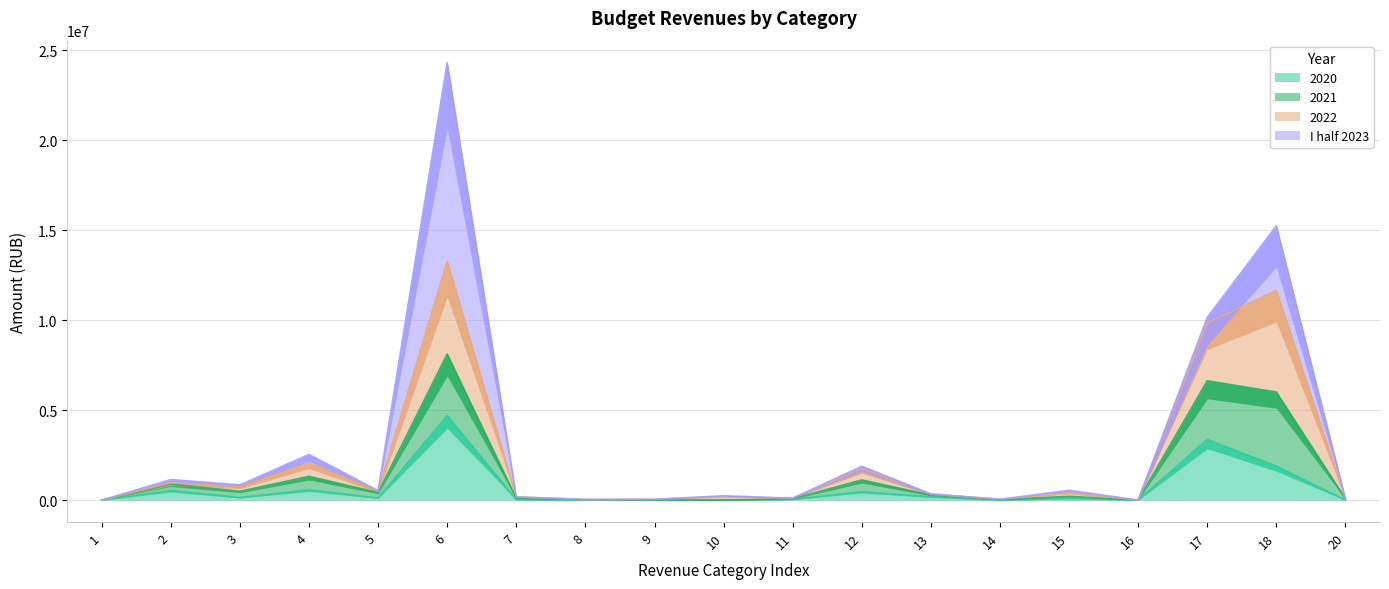

The value of 2020 at 17 is 3369222.4. True or false?

True